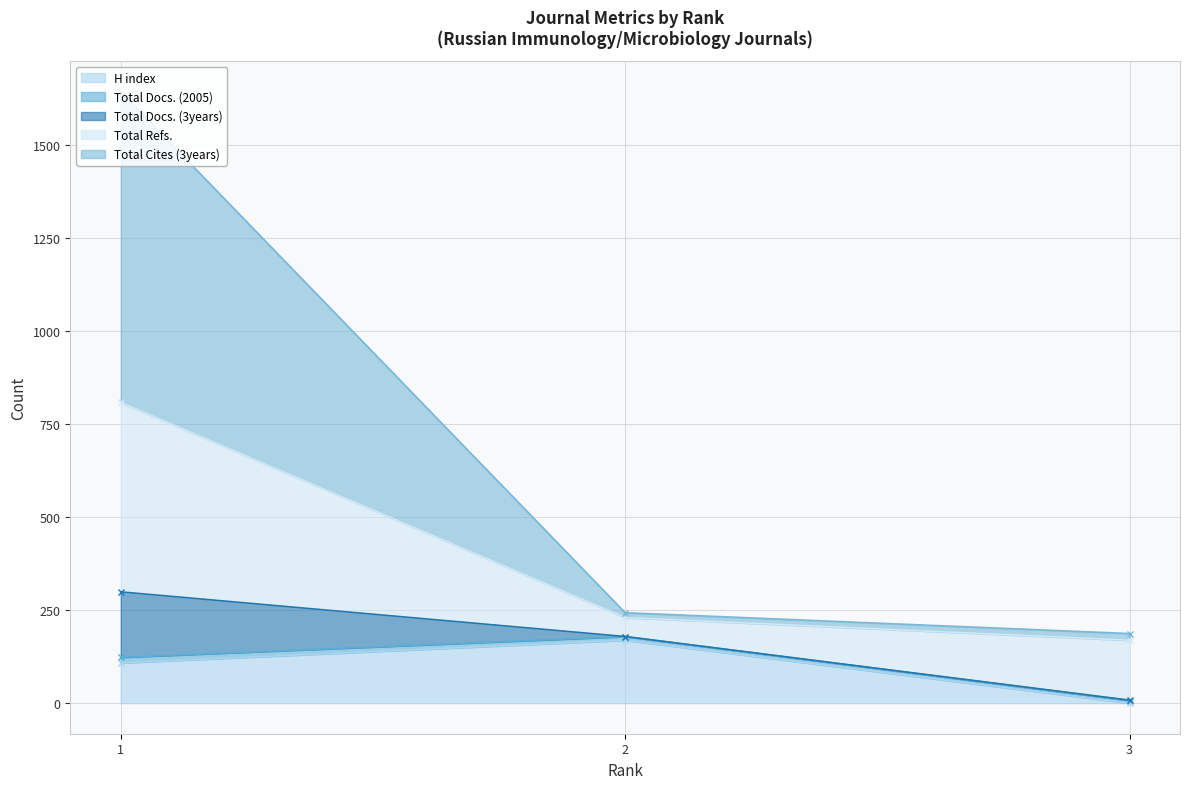

Where does the H index series first go above 108?

2